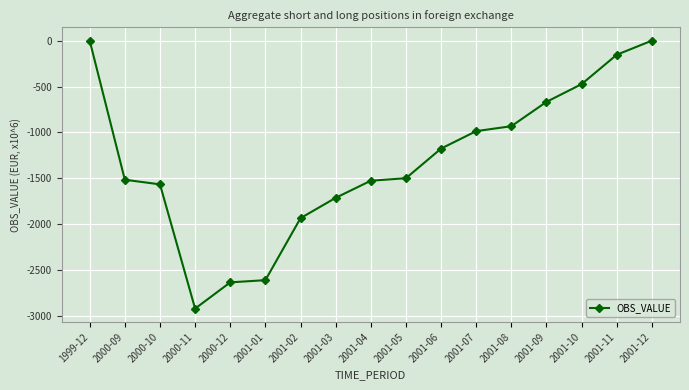

At which label does the data first exceed -1499?

1999-12